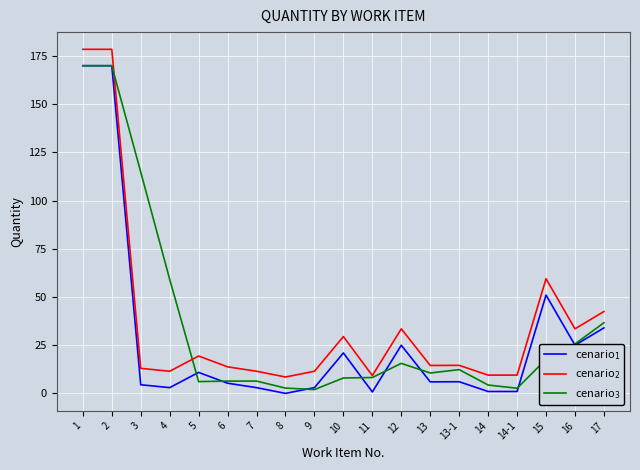

What position from the right is 16?

2